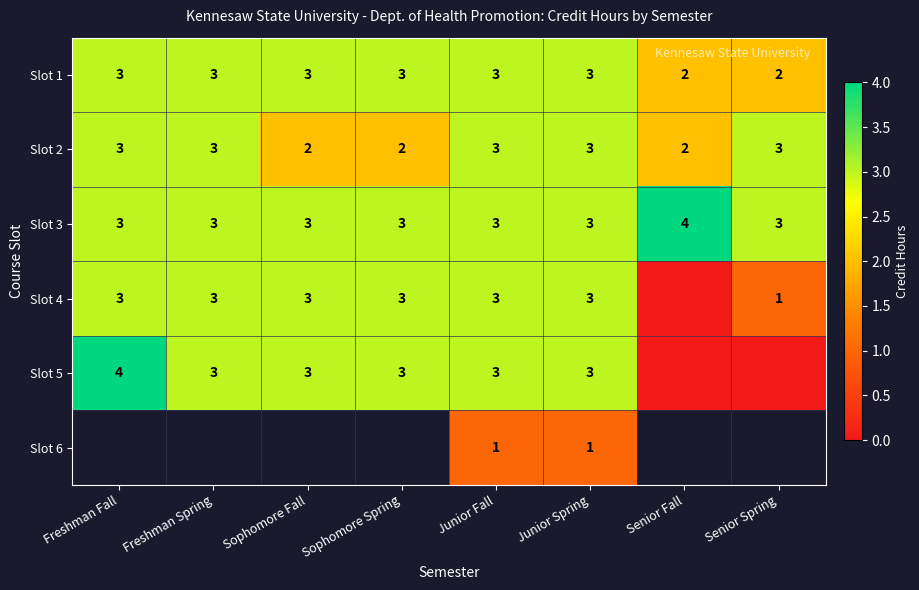

Which category has the highest value across all series?

Senior Fall